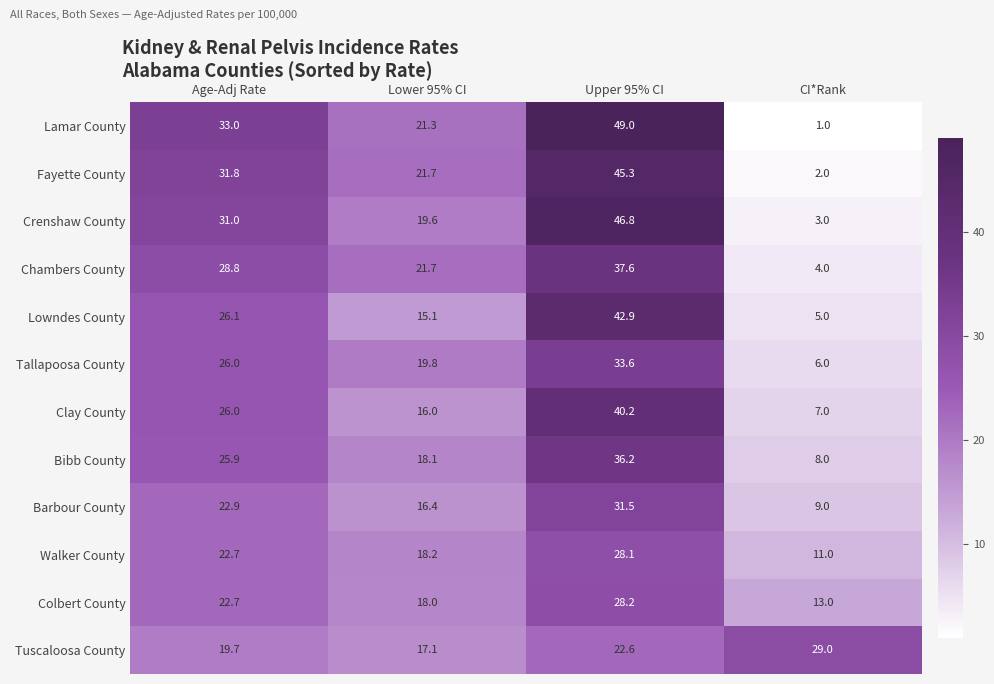

What is the difference between the highest and lowest values at Upper 95% CI?

26.4